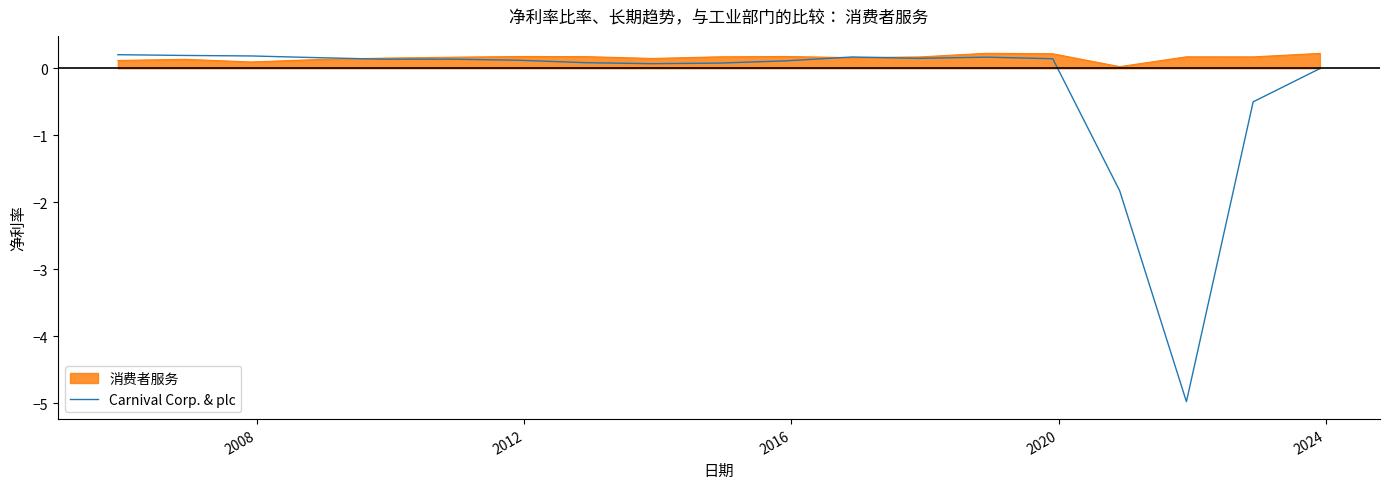

What is the smallest value displayed?

-5.0